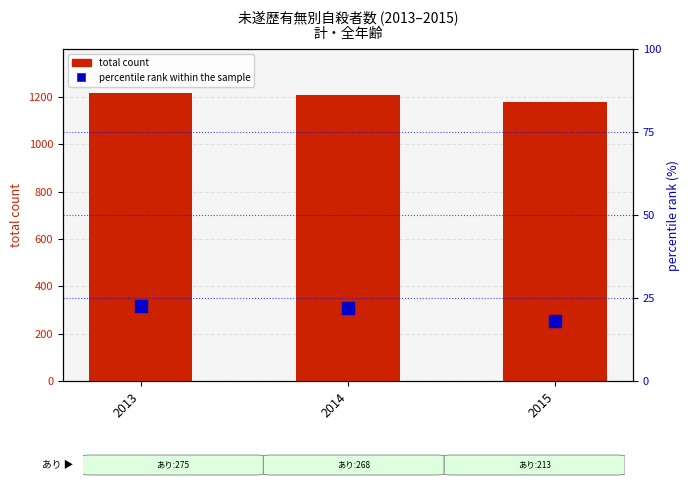

Which series has the largest total across all categories?

total count